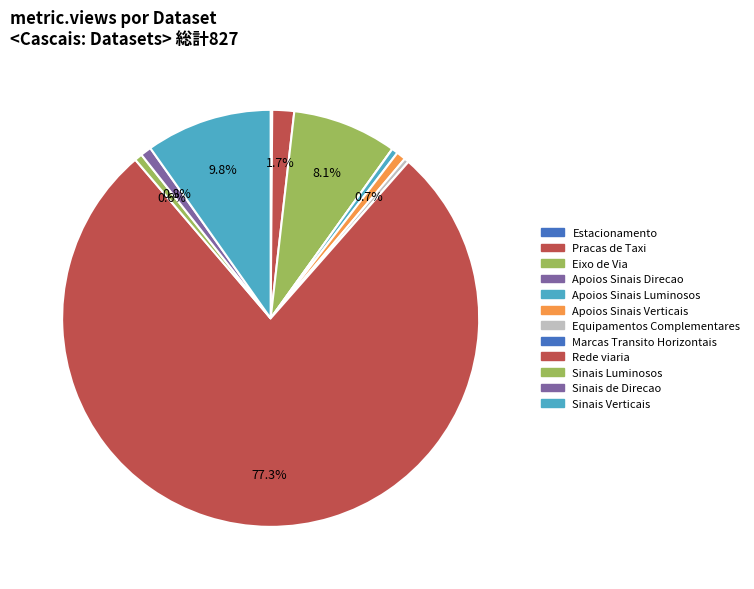

What is the change in value from Marcas Transito Horizontais to Sinais Verticais?

+81